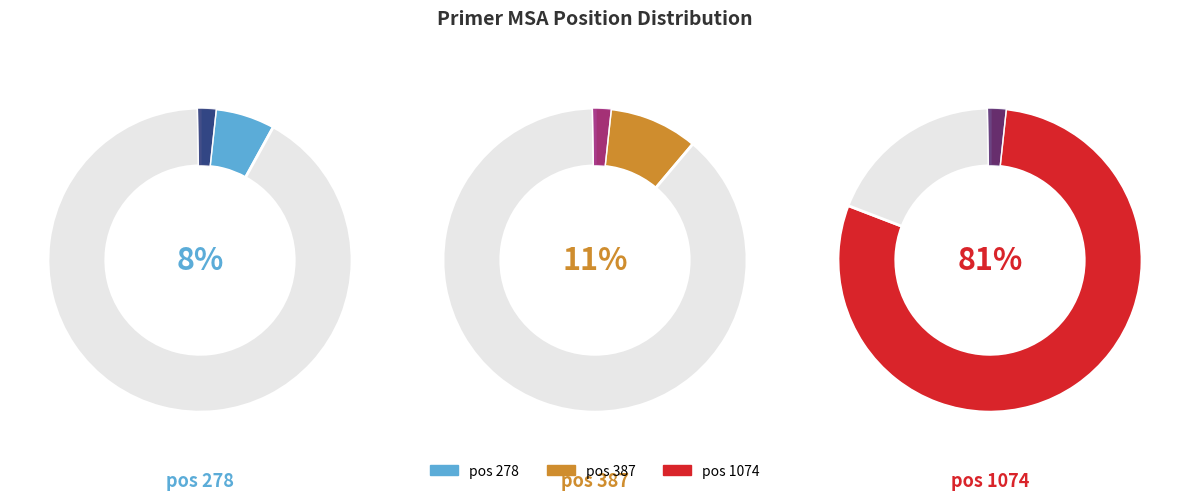

Is there any slice that represents more than half of the pie?

Yes